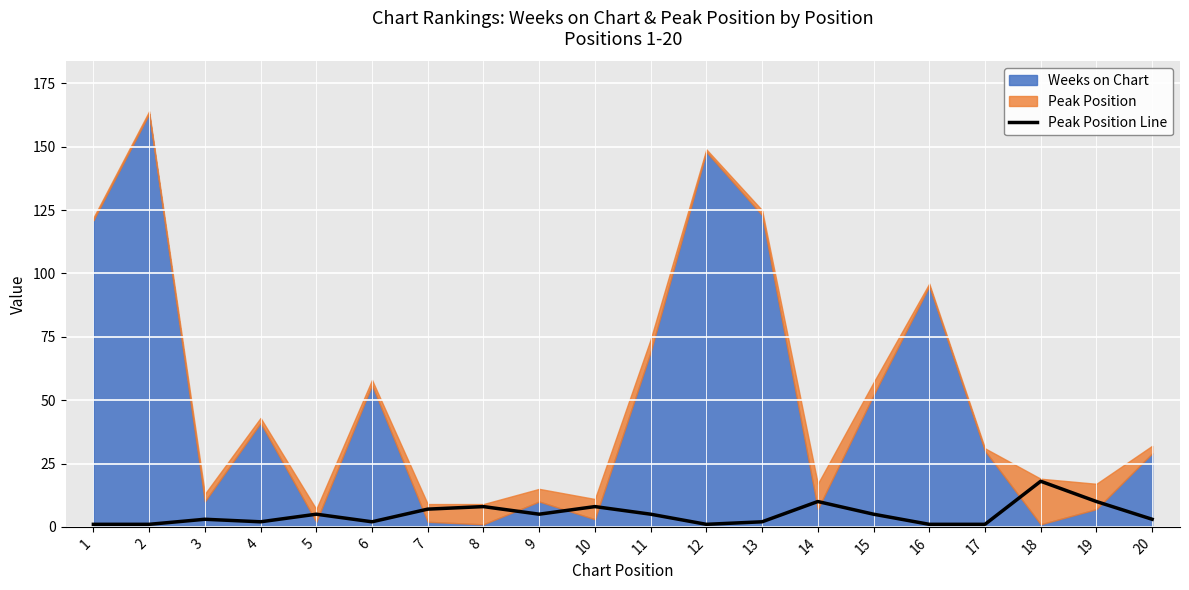

At which label does Peak Position Line reach its peak?

18